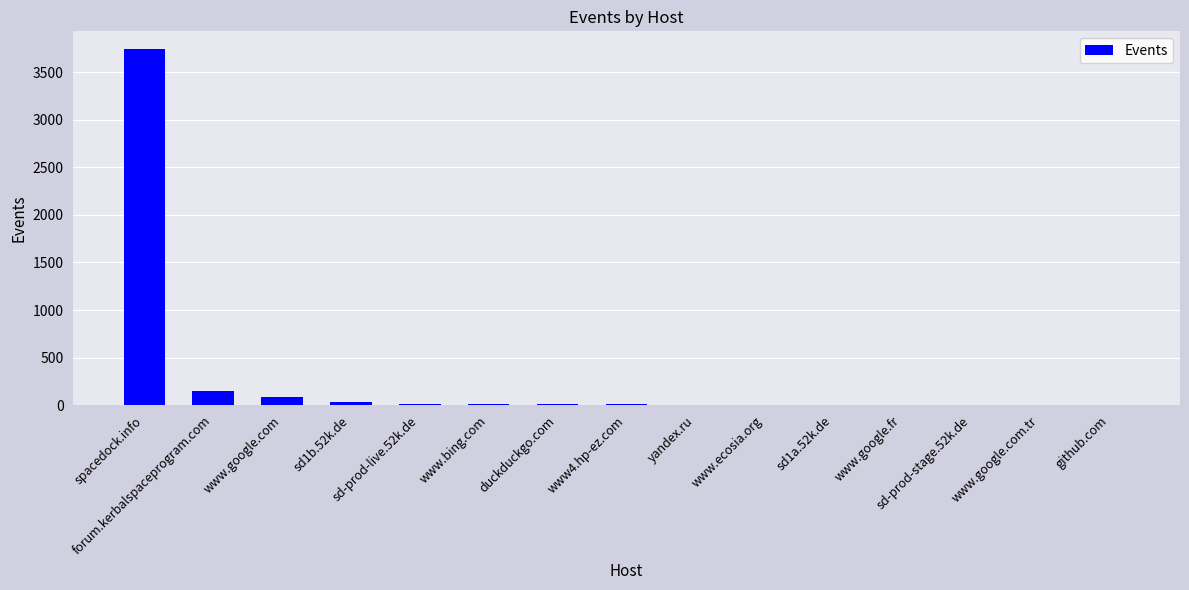

What is the sum of all values?

4068